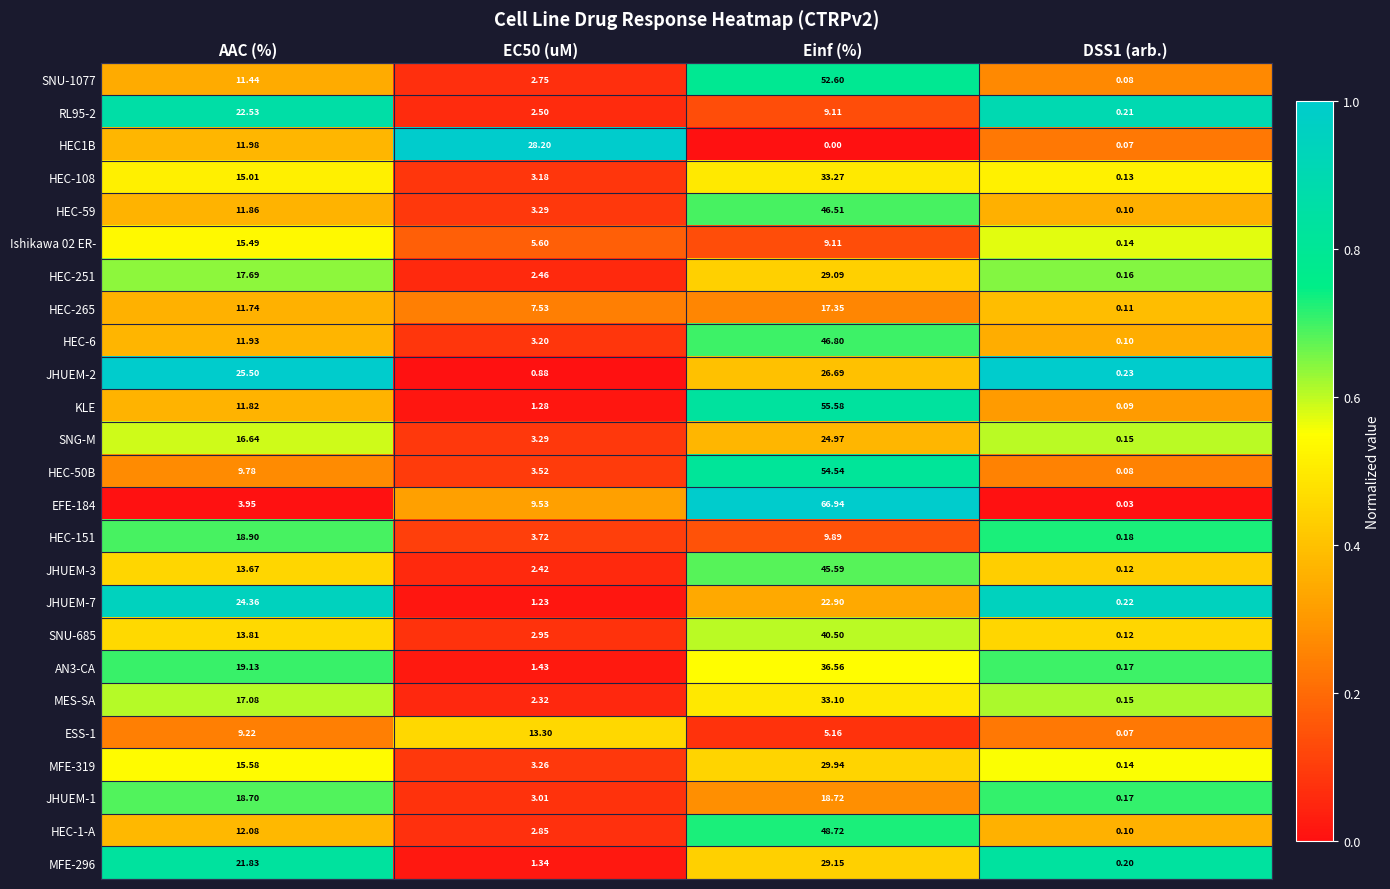

Is the value of MFE-319 at EC50 (uM) greater than the value of KLE at Einf (%)?

No